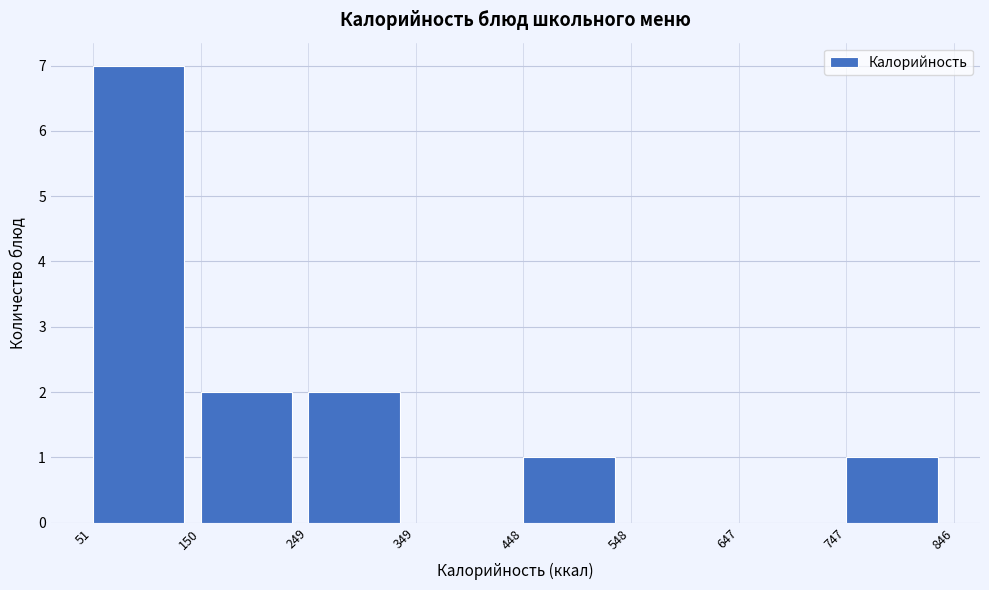

How tall is the bar that spans 150 to 249 on the x-axis? The values are not printed on the chart, so give them approximately, as read against the axis.

2